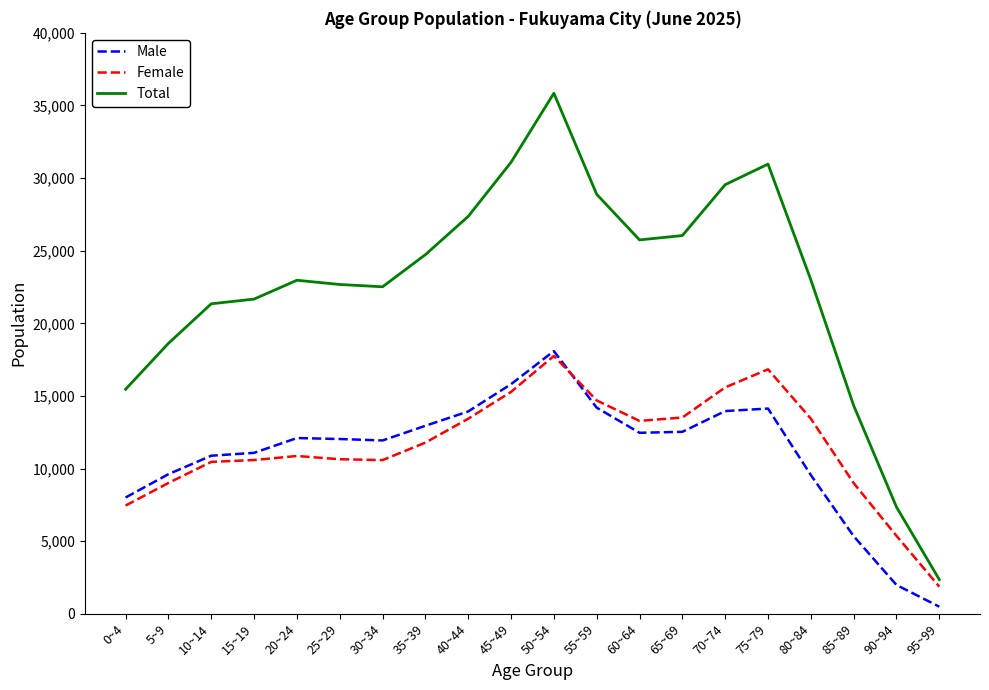

At how many categories does at least one series exceed 32205?

1